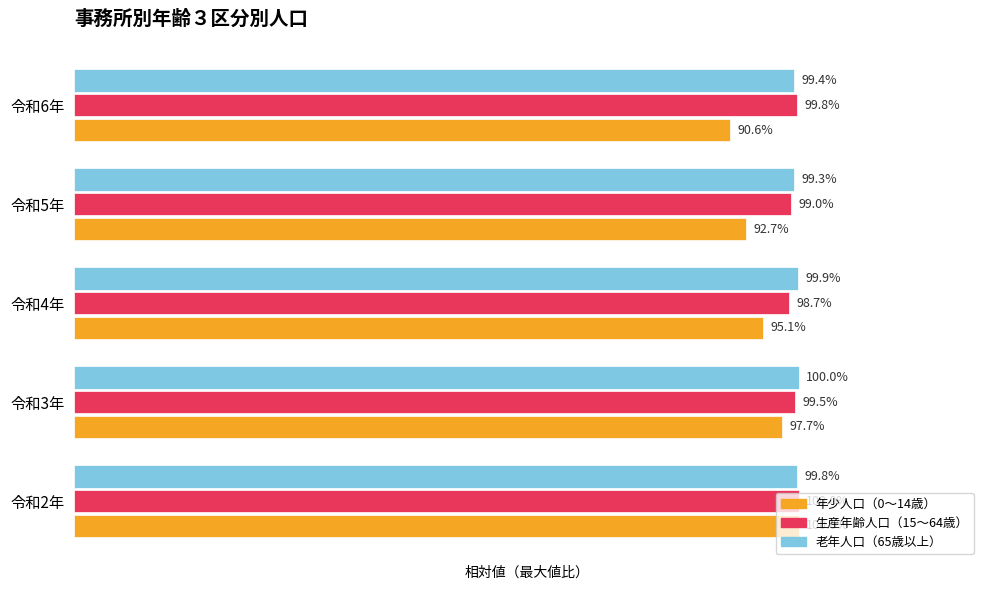

What are all the series names shown in the legend?

年少人口（0～14歳）, 生産年齢人口（15～64歳）, 老年人口（65歳以上）